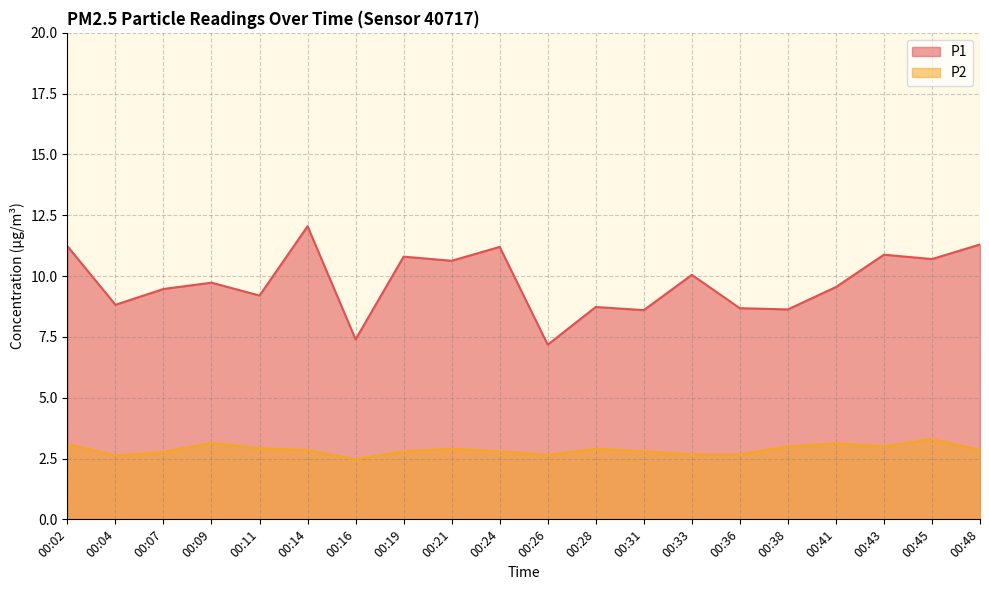

Which category has the lowest value in the P2 series?

00:16